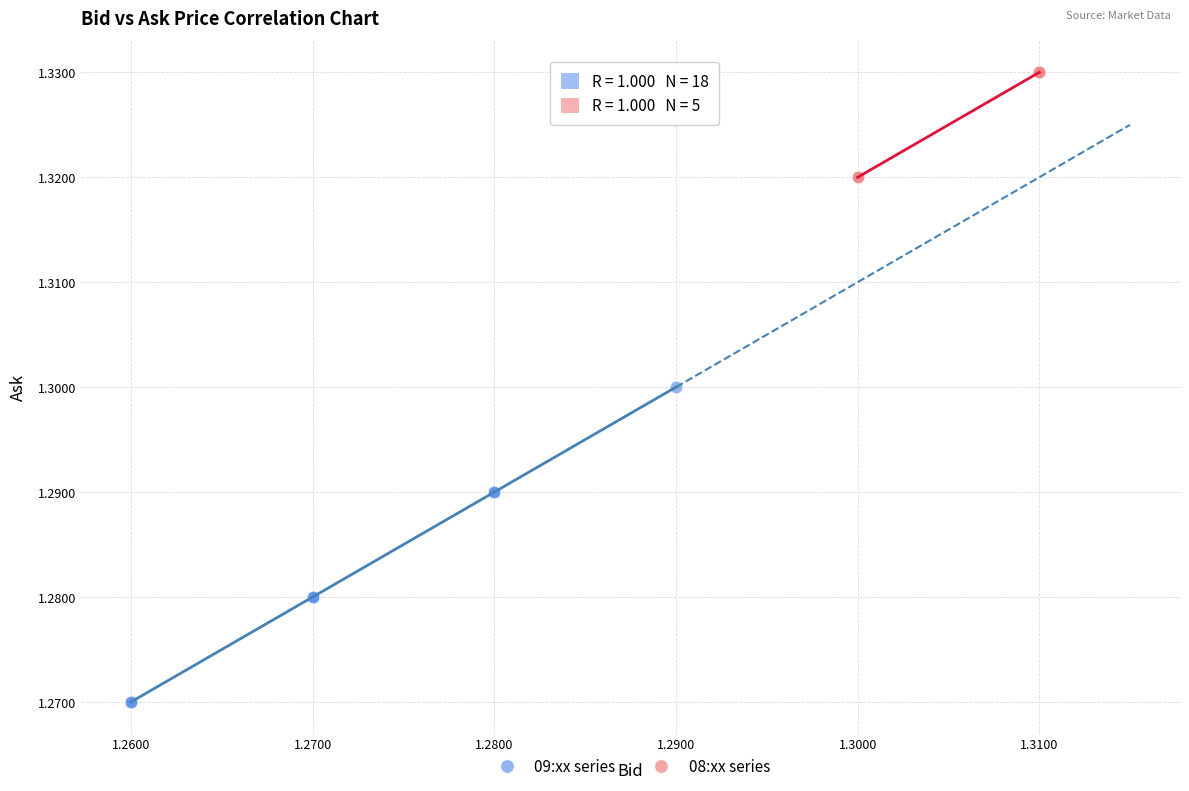

Which series has the largest Y range (max minus min)?

09:xx series